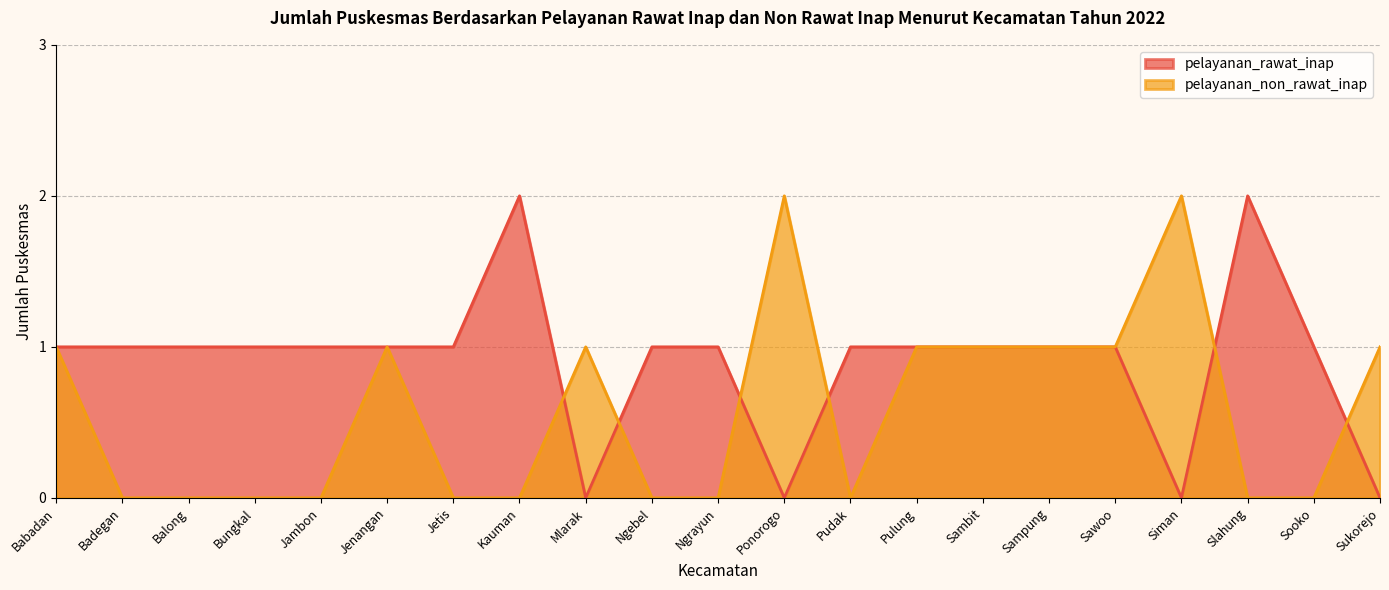

What is the difference between the pelayanan_non_rawat_inap values at Jambon and Sawoo?

1